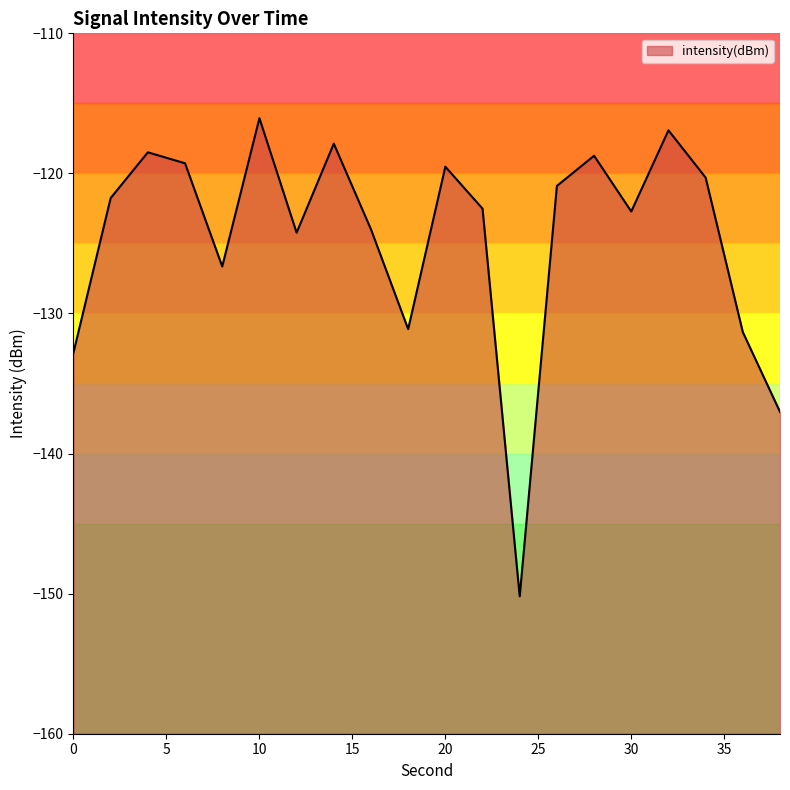

At which category does the data reach its first local peak?

4